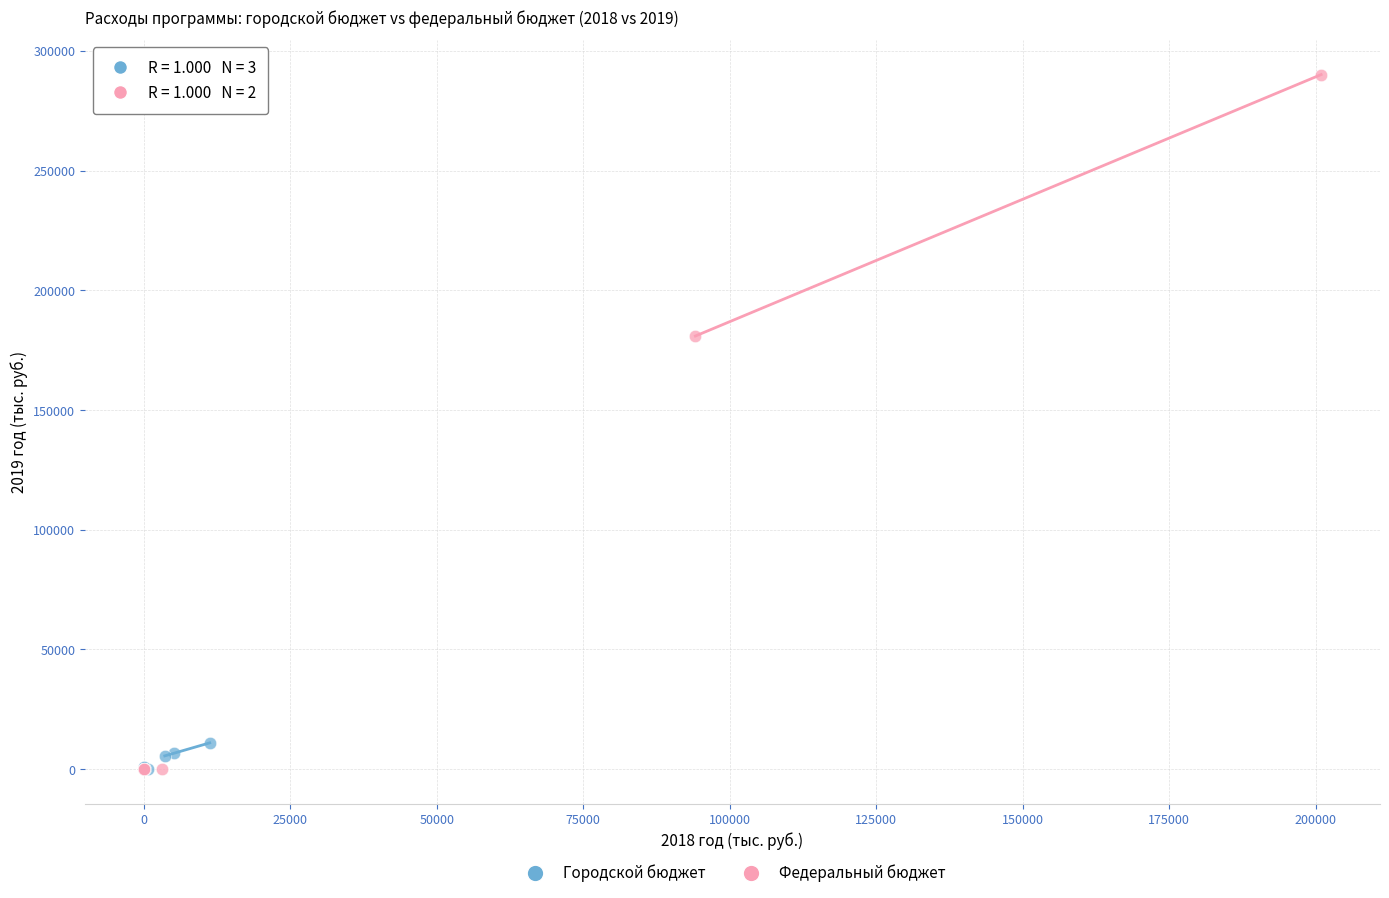

Which series reaches the maximum Y coordinate?

Федеральный бюджет